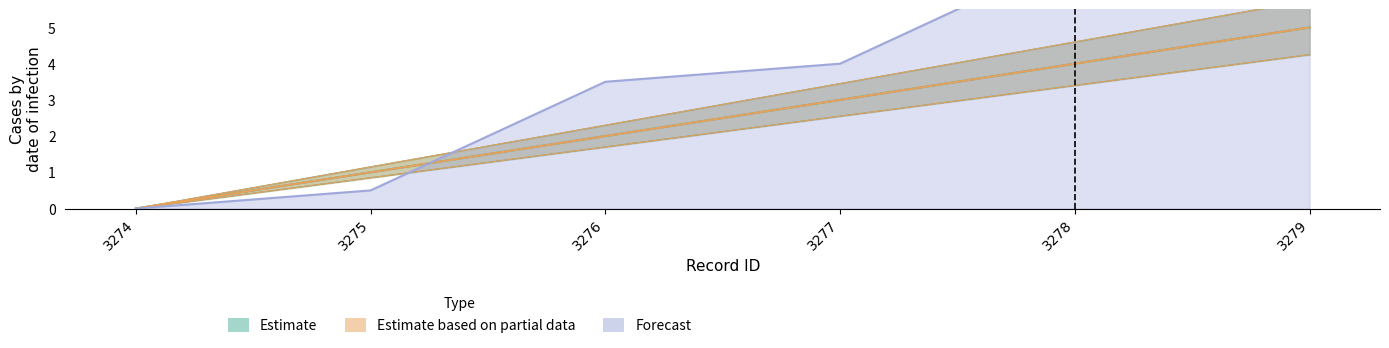

True or false: Forecast has a value of 4.0 at 3277.

True